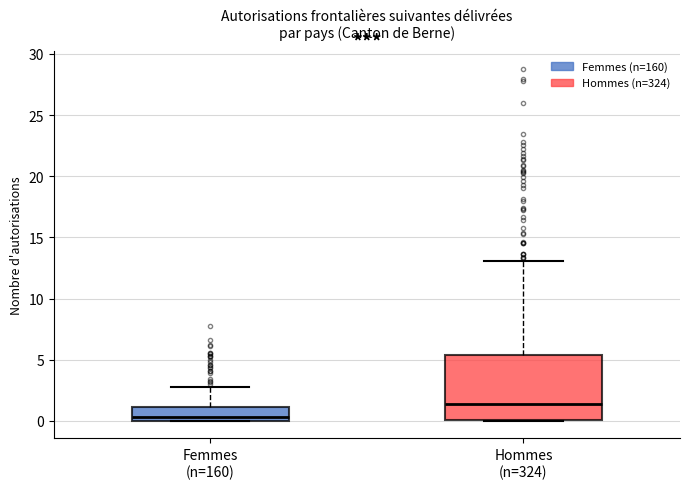

Comparing the boxes themselves (not the whiskers), which one is the tallest?

Hommes (n=324)